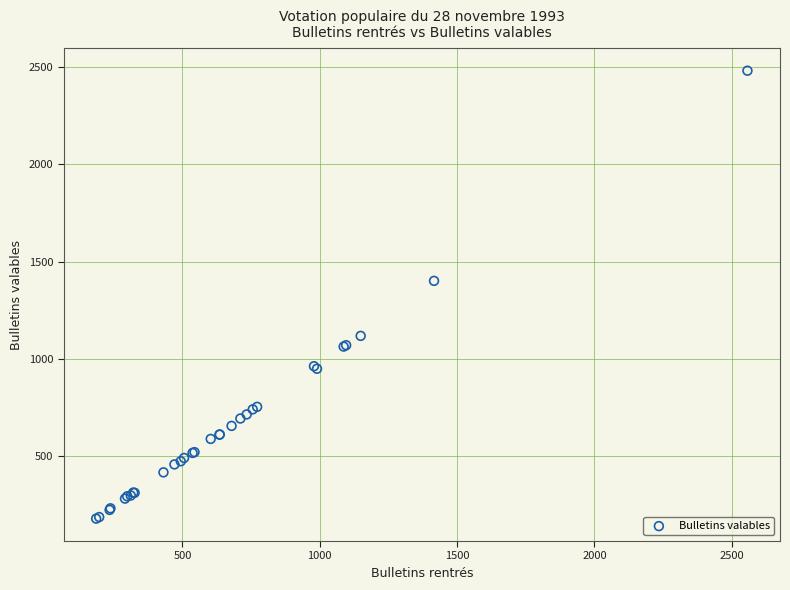

What Y value in the scatter plot is closest to 1330?

1401